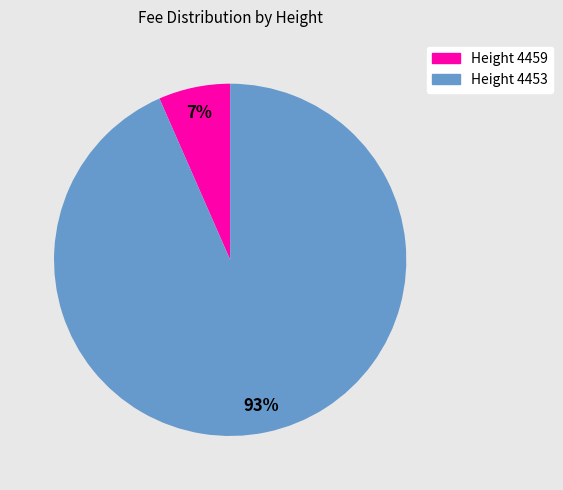

Is there any slice that represents more than half of the pie?

Yes